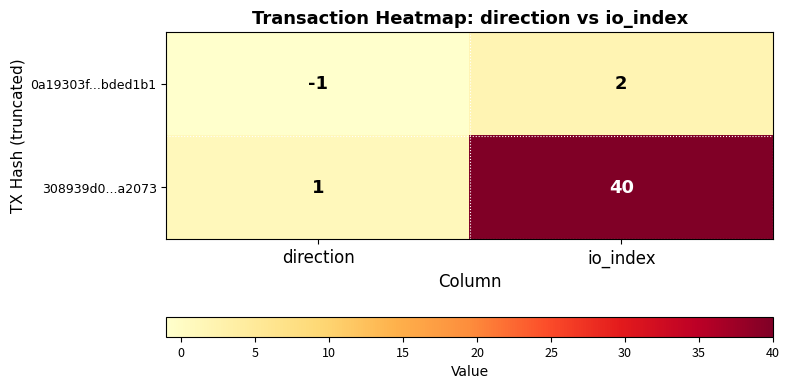

Which category has the lowest value in the 308939d0...a2073 series?

direction